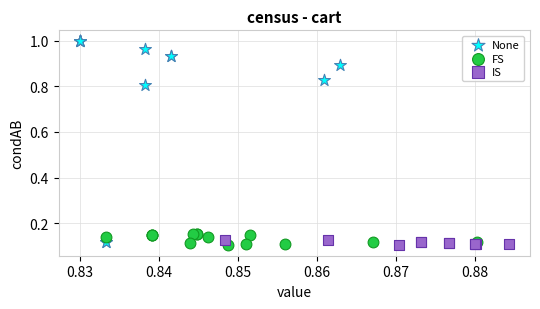

Which series reaches the maximum Y coordinate?

None